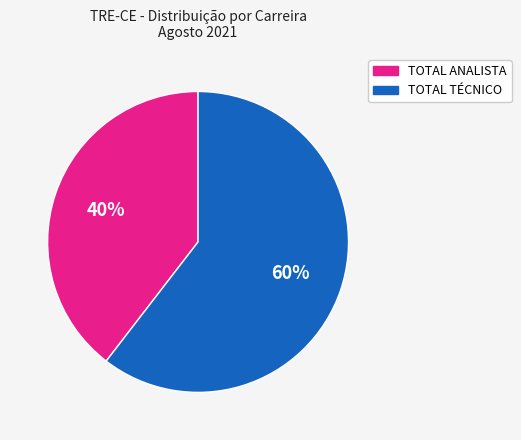

Is there any slice that represents more than half of the pie?

Yes